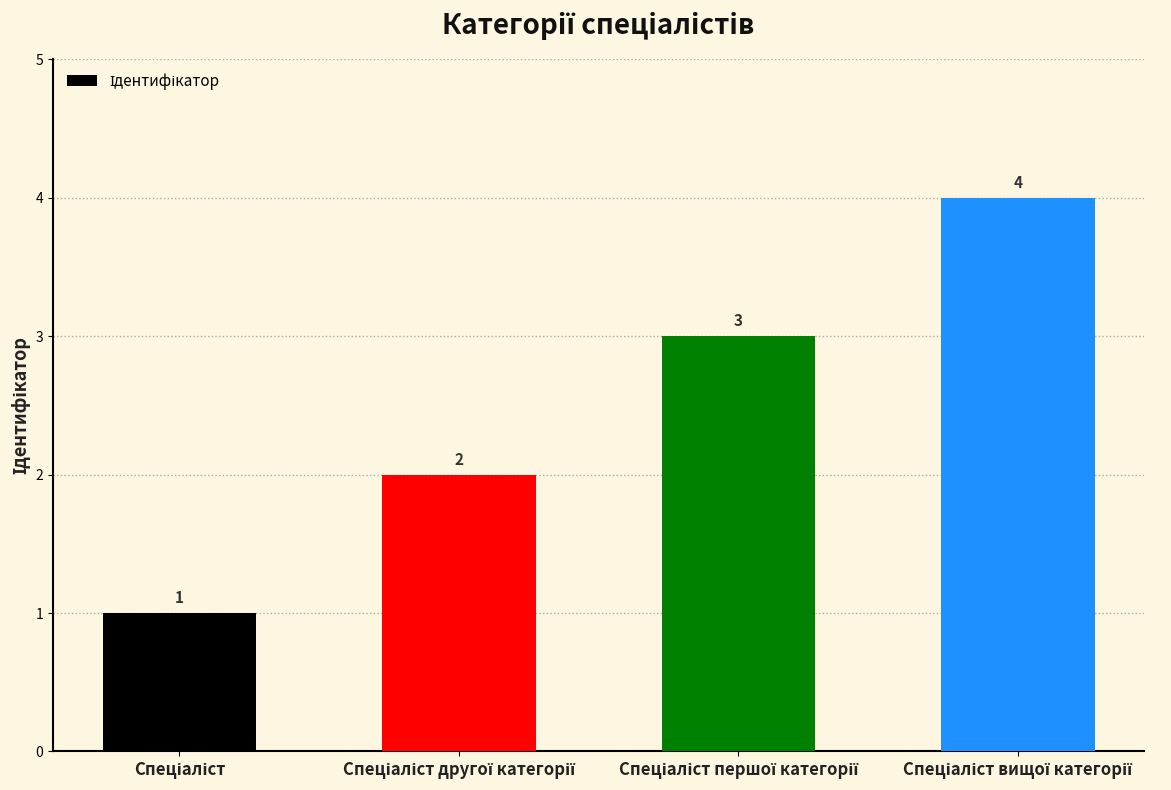

What is the value of the 4th bar from the left?

4